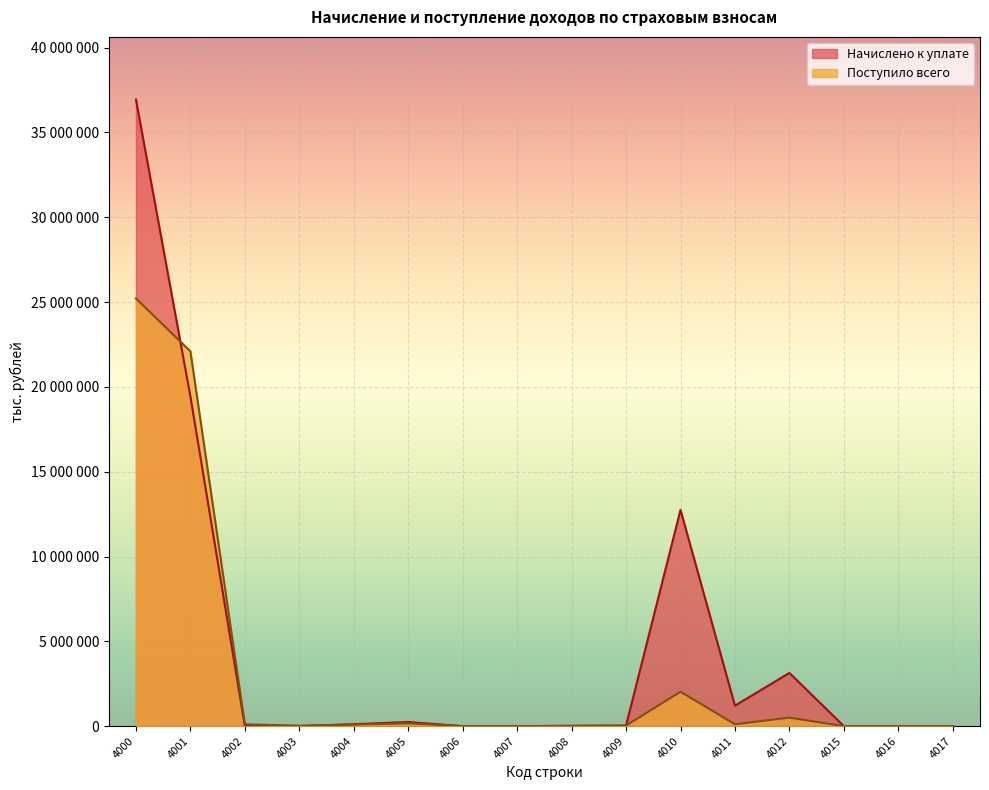

Which series has the largest range (max minus min)?

Начислено к уплате